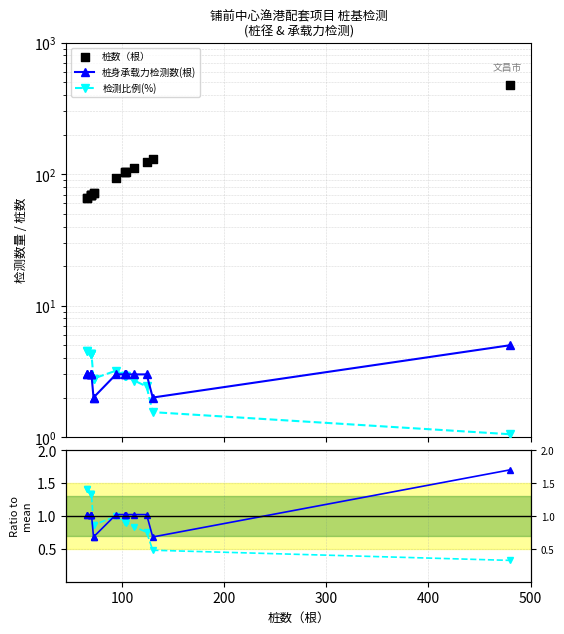

Is the value of Ratio2 at 100 greater than the value of 桩数（根） at 100?

No